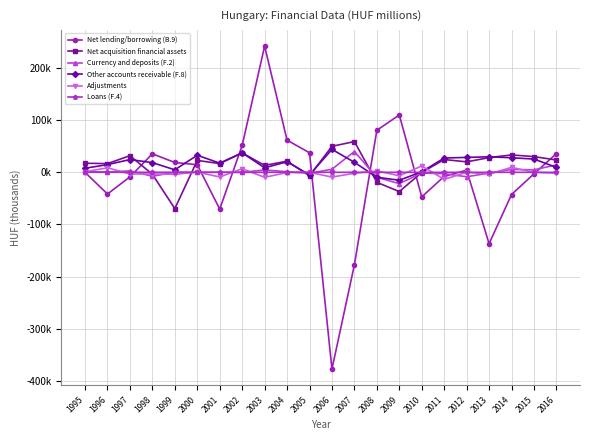

Which series has the largest total across all categories?

Other accounts receivable (F.8)